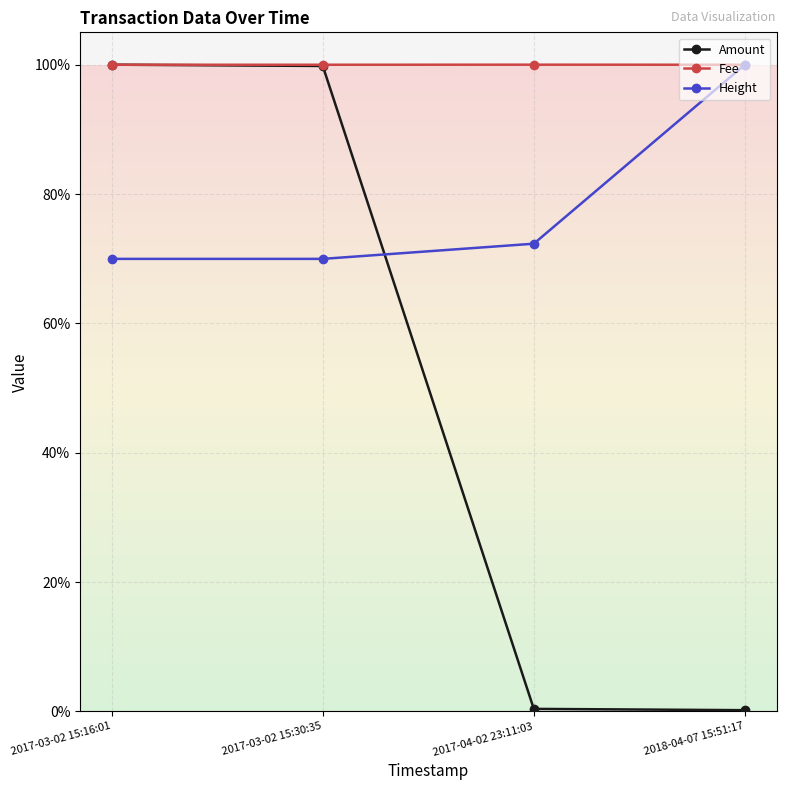

At which category is the sum across all series the highest?

2017-03-02 15:16:01